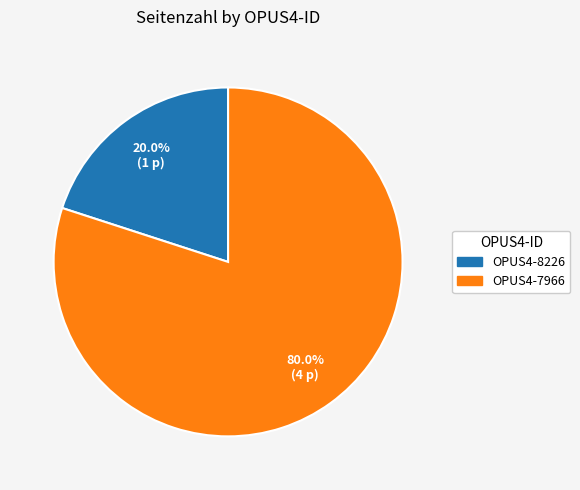

Between OPUS4-8226 and OPUS4-7966, which is larger?

OPUS4-7966